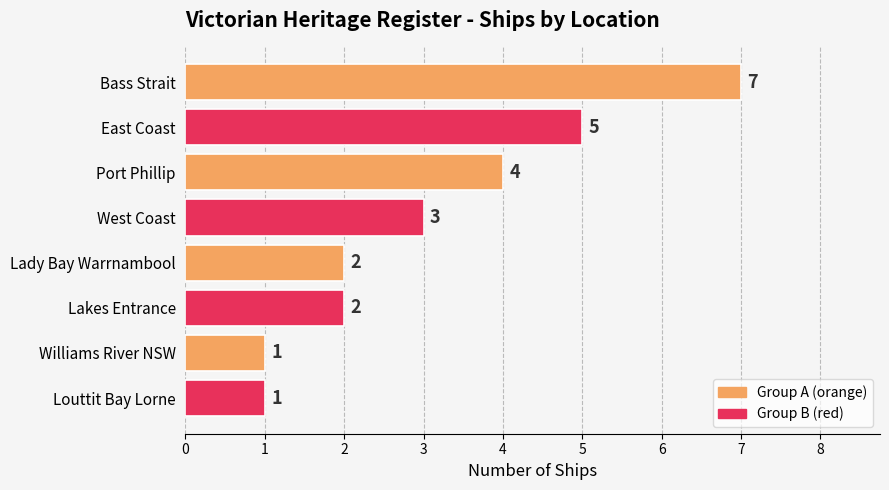

Where is the data nearest to the value 4?

Port Phillip